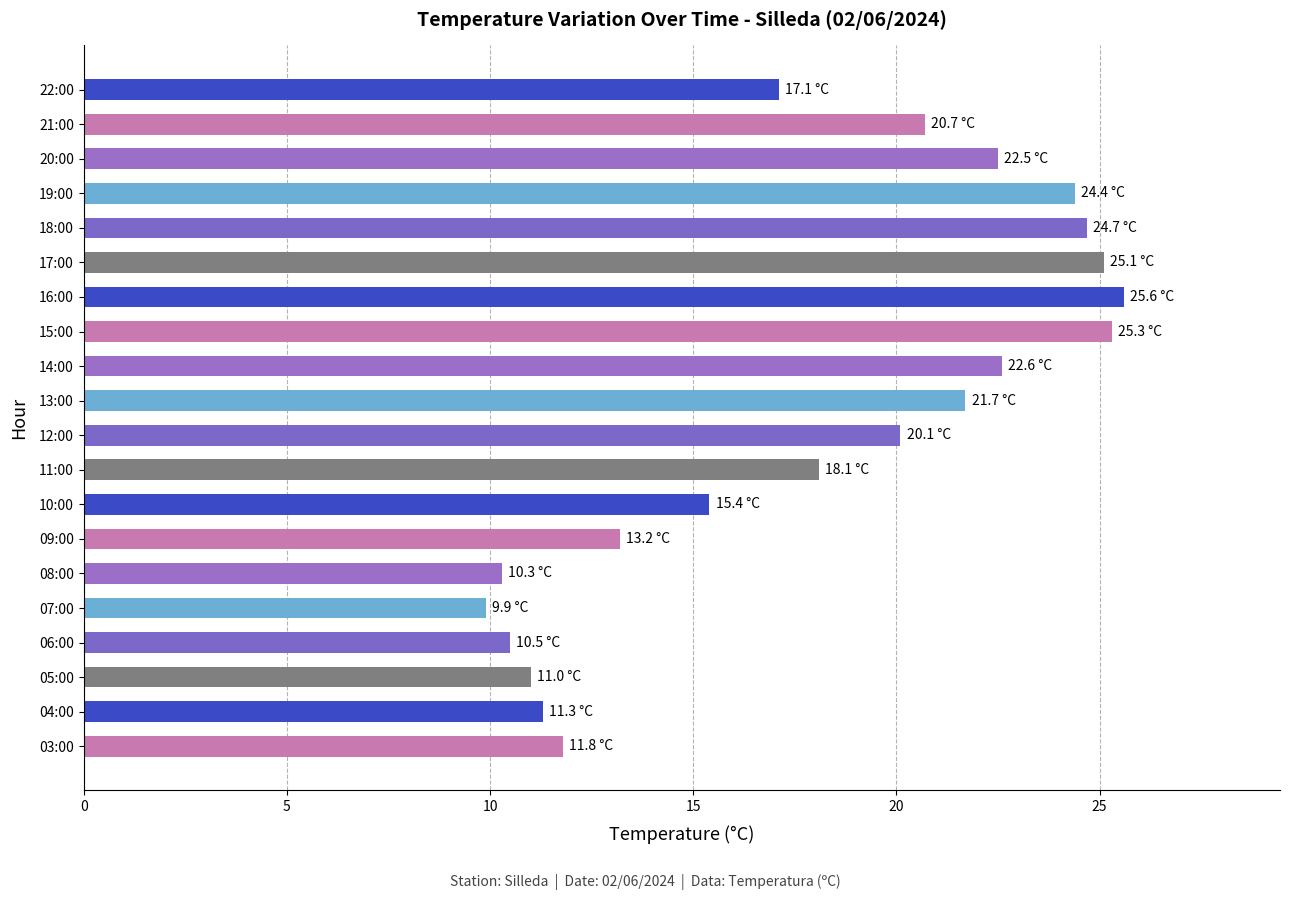

Between 19:00 and 20:00, which is larger?

19:00